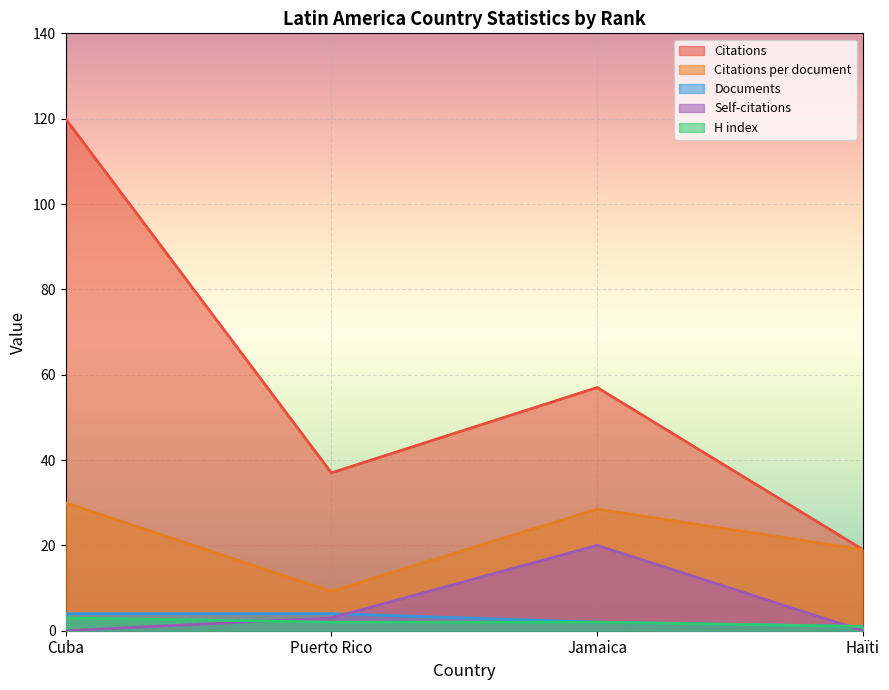

What is the lowest value of the Citations per document series?

9.2